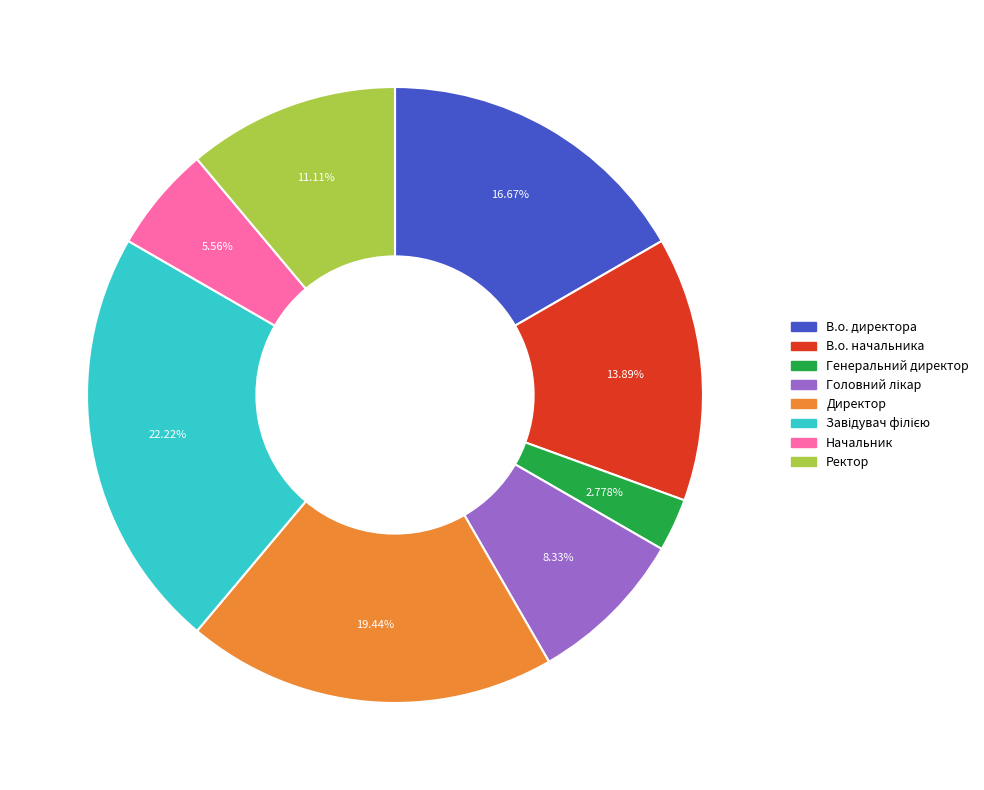

Does any single category account for the majority?

No